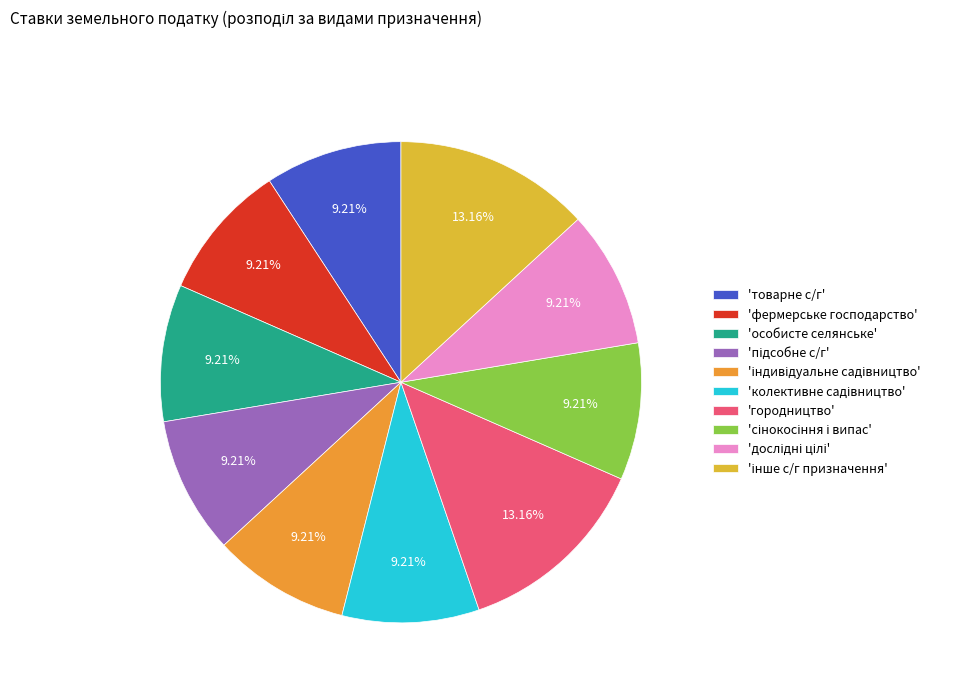

To the nearest percent, what is the average slice percentage?

10%